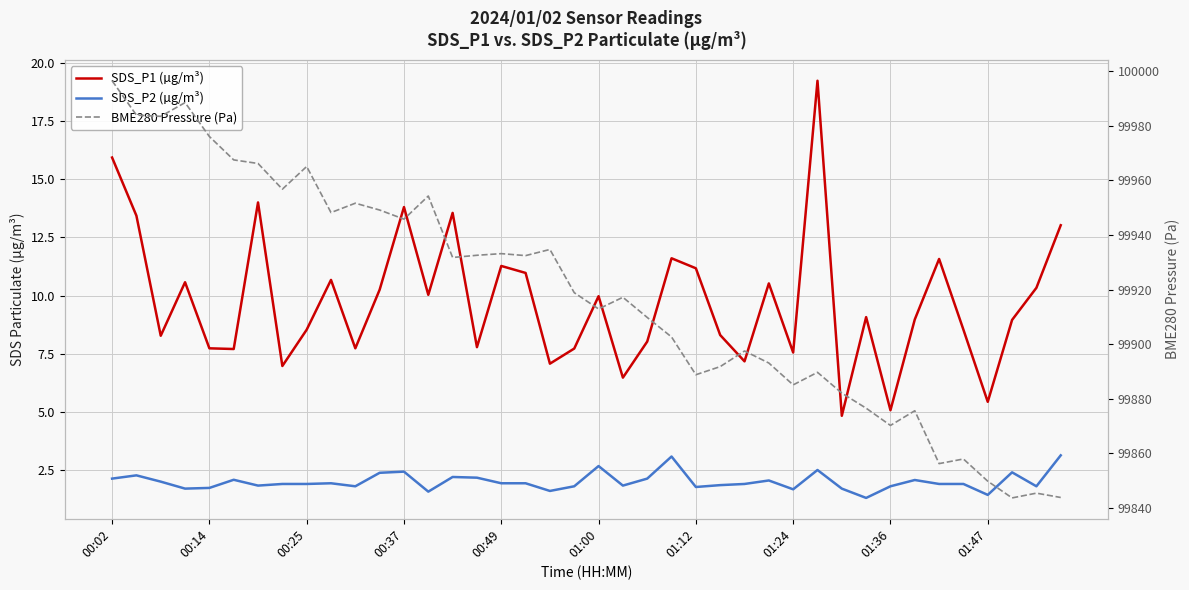

True or false: SDS_P1 (µg/m³) and SDS_P2 (µg/m³) cross at least once.

False